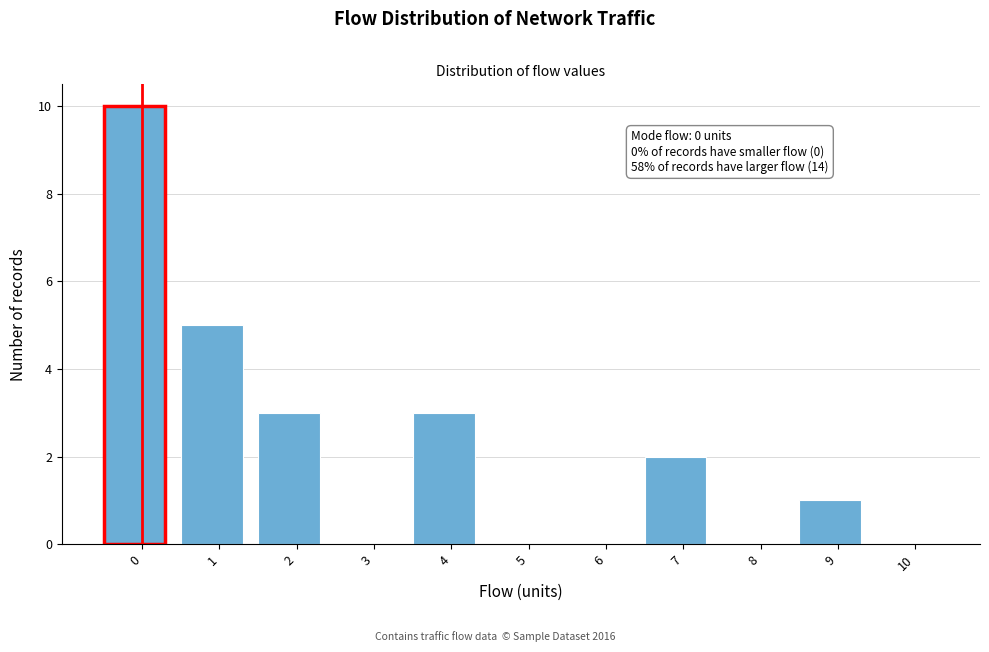

Between 7 and 9, which is larger?

7